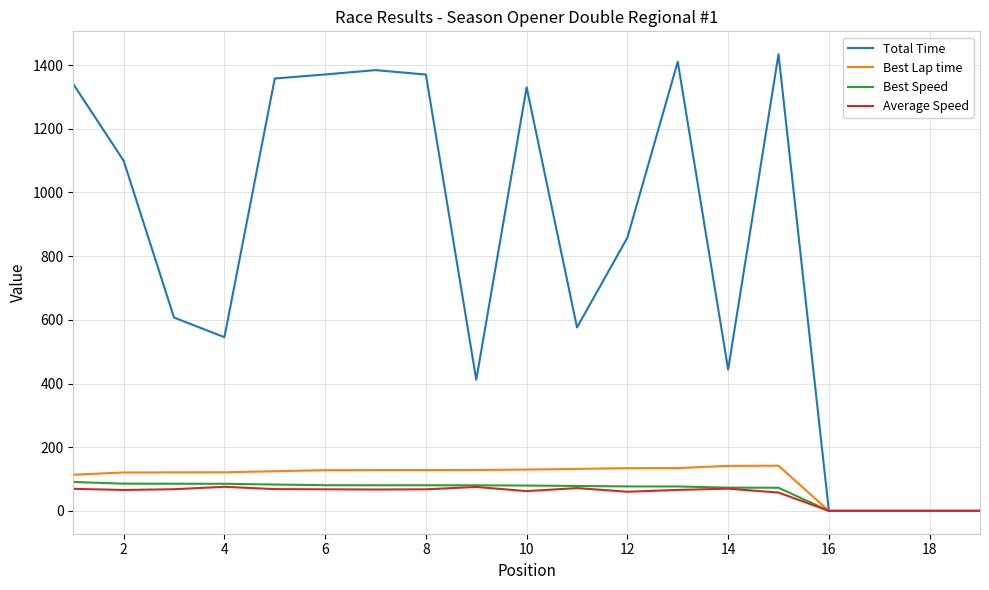

What is the greatest value displayed?

1434.2